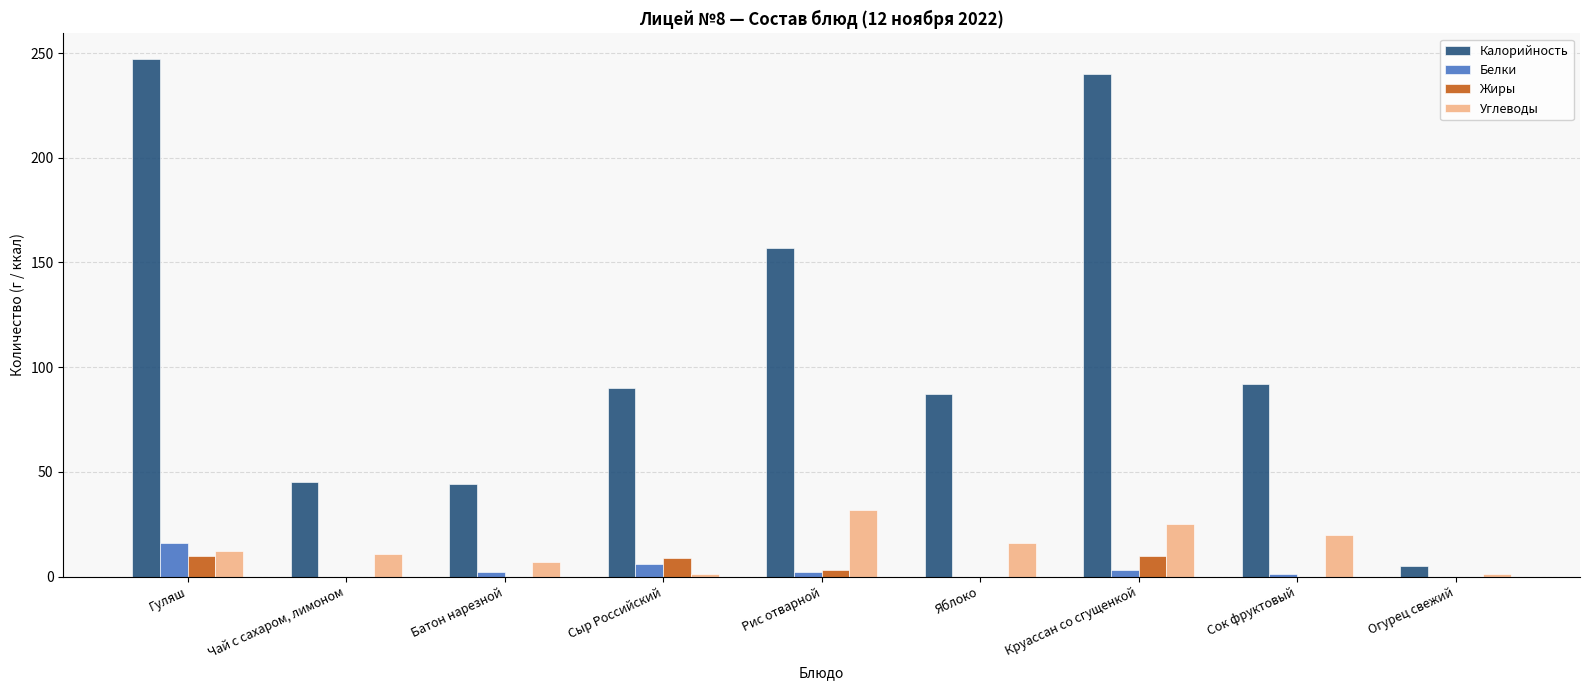

Which series changed the most between Круассан со сгущенкой and Сок фруктовый?

Калорийность